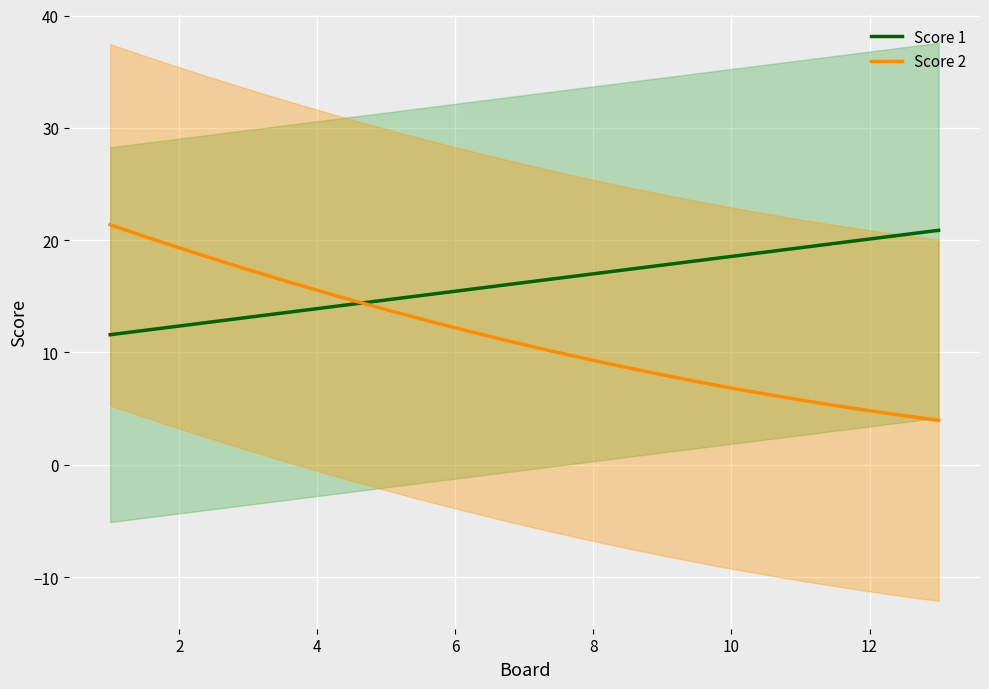

Between 8 and 5, which is larger?

8